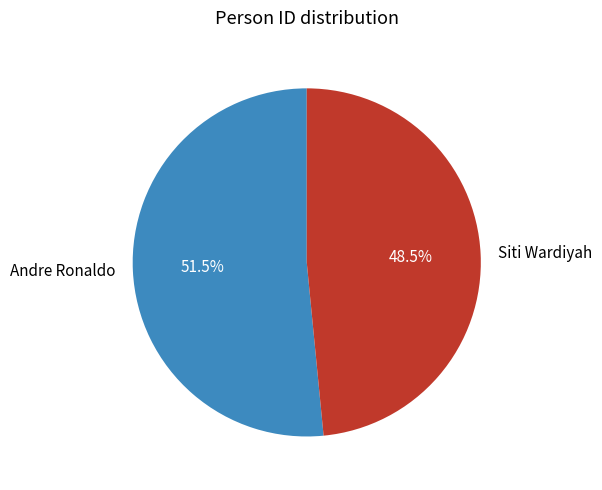

How much of the chart is everything except Siti Wardiyah?

51.5%